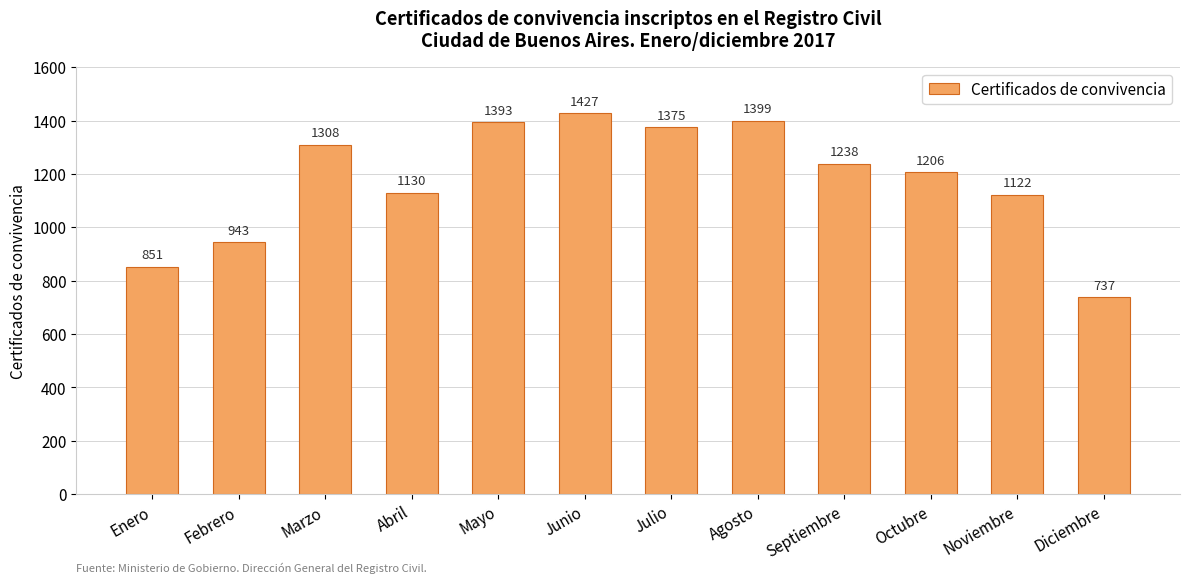

How many categories are shown in the chart?

12